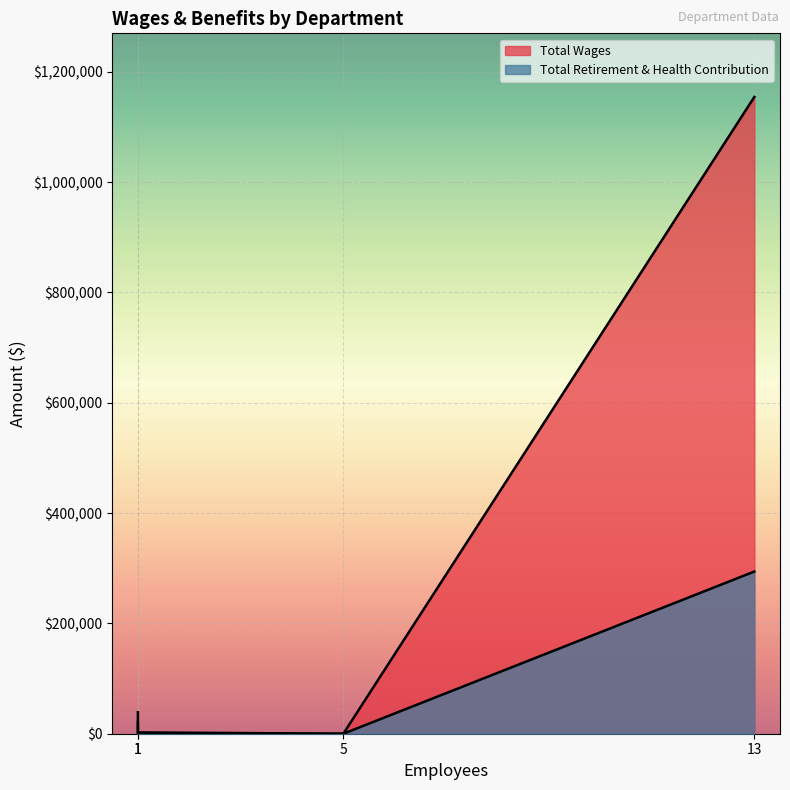

True or false: Total Wages has a value of 1154442 at Safety.

True